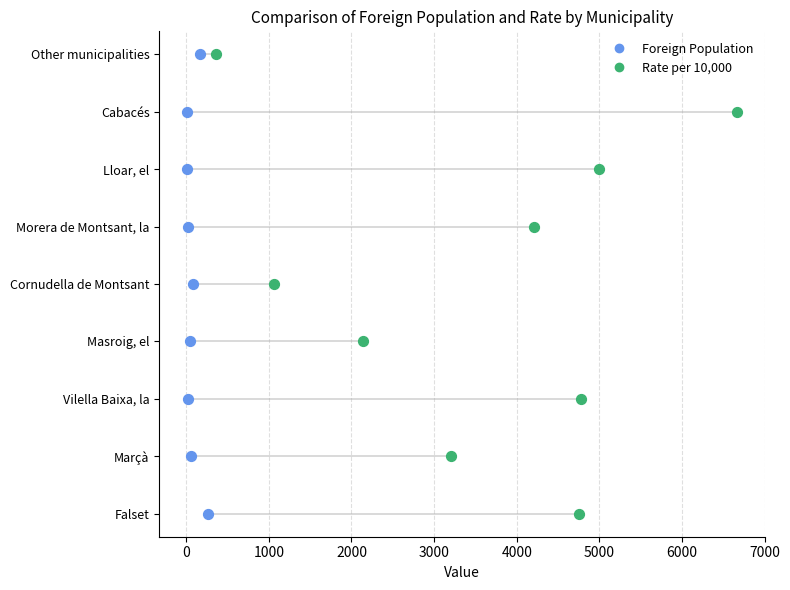

What are all the series names shown in the legend?

Foreign Population, Rate per 10,000